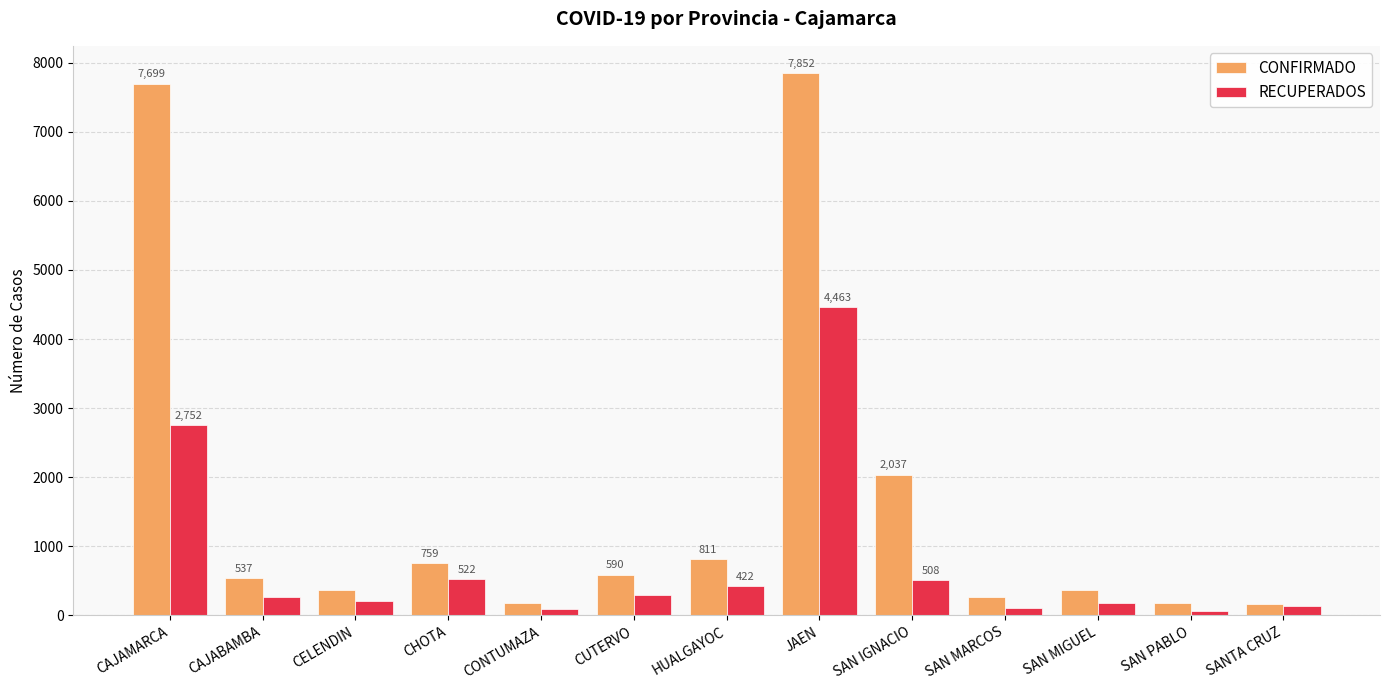

What is the minimum value shown in the chart?

62